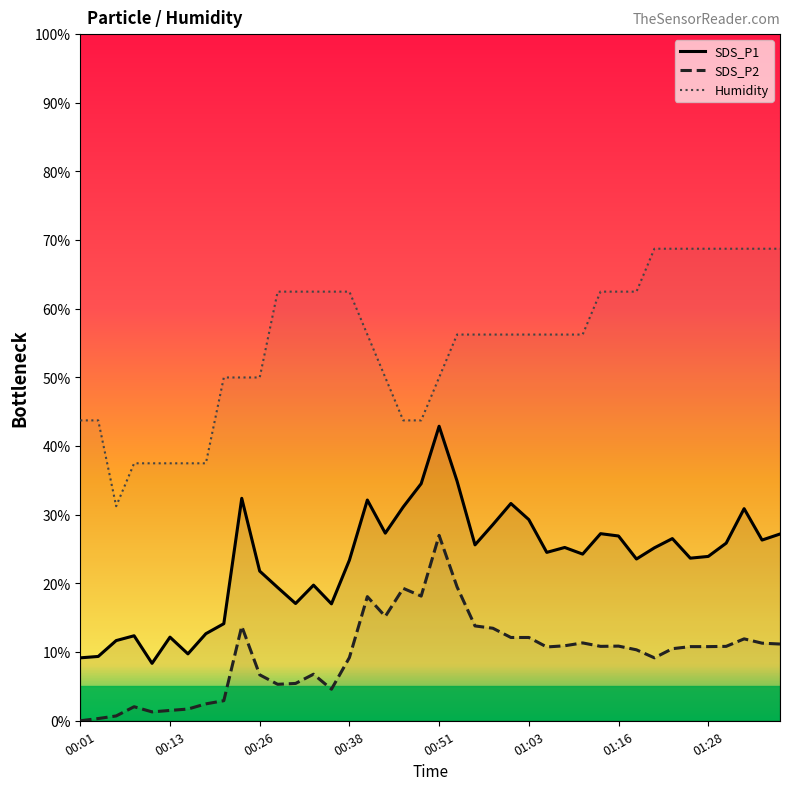

Reading left to right, transcribe all the data shown in this chart.

SDS_P1: 00:01=9.2	00:04=9.4	00:06=11.7	00:09=12.4	00:11=8.4	00:13=12.2	00:16=9.7	00:18=12.7	00:21=14.1	00:23=32.4	00:26=21.8	00:28=19.4	00:31=17.1	00:33=19.8	00:36=17.0	00:38=23.4	00:41=32.1	00:43=27.3	00:46=31.1	00:48=34.5	00:51=42.9	00:53=34.9	00:56=25.6	00:58=28.6	01:01=31.6	01:03=29.3	01:06=24.5	01:08=25.2	01:11=24.3	01:13=27.3	01:16=26.9	01:18=23.6	01:21=25.2	01:23=26.5	01:25=23.7	01:28=23.9	01:30=25.9	01:33=30.9	01:35=26.3	01:38=27.2
SDS_P2: 00:01=0.0	00:04=0.3	00:06=0.7	00:09=2.0	00:11=1.3	00:13=1.5	00:16=1.7	00:18=2.5	00:21=2.9	00:23=13.8	00:26=6.7	00:28=5.3	00:31=5.4	00:33=6.8	00:36=4.6	00:38=9.2	00:41=18.1	00:43=15.2	00:46=19.3	00:48=18.2	00:51=27.0	00:53=19.5	00:56=13.8	00:58=13.5	01:01=12.1	01:03=12.1	01:06=10.7	01:08=10.9	01:11=11.3	01:13=10.8	01:16=10.9	01:18=10.3	01:21=9.2	01:23=10.5	01:25=10.8	01:28=10.8	01:30=10.8	01:33=11.9	01:35=11.3	01:38=11.2
Humidity: 00:01=43.7	00:04=43.7	00:06=31.3	00:09=37.5	00:11=37.5	00:13=37.5	00:16=37.5	00:18=37.5	00:21=50.0	00:23=50.0	00:26=50.0	00:28=62.5	00:31=62.5	00:33=62.5	00:36=62.5	00:38=62.5	00:41=56.2	00:43=50.0	00:46=43.7	00:48=43.7	00:51=50.0	00:53=56.2	00:56=56.2	00:58=56.2	01:01=56.2	01:03=56.2	01:06=56.2	01:08=56.2	01:11=56.2	01:13=62.5	01:16=62.5	01:18=62.5	01:21=68.7	01:23=68.7	01:25=68.7	01:28=68.7	01:30=68.7	01:33=68.7	01:35=68.7	01:38=68.7